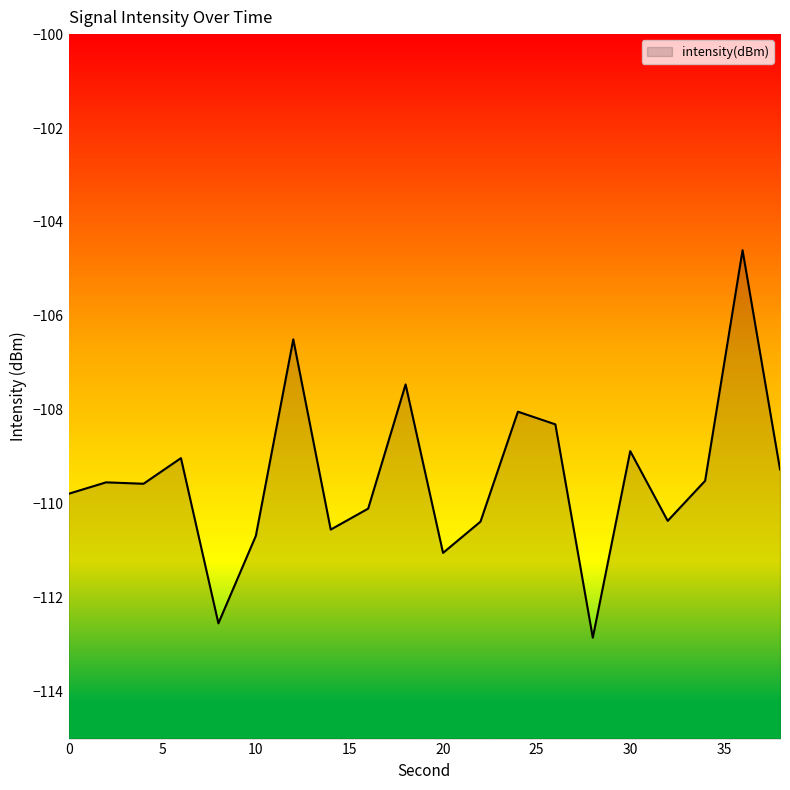

Where is the first local maximum?

2